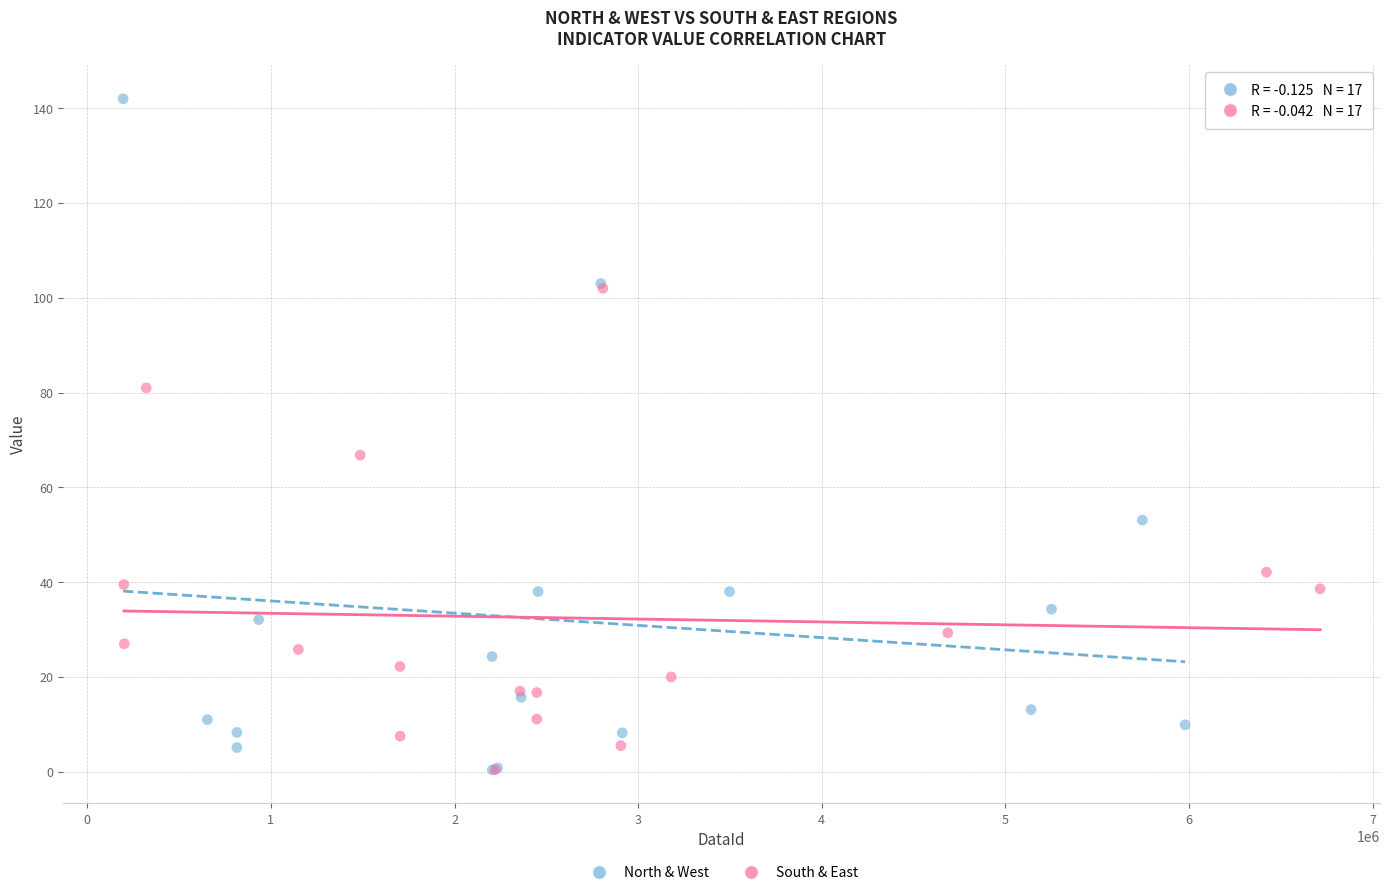

Which series has the largest Y range (max minus min)?

North & West